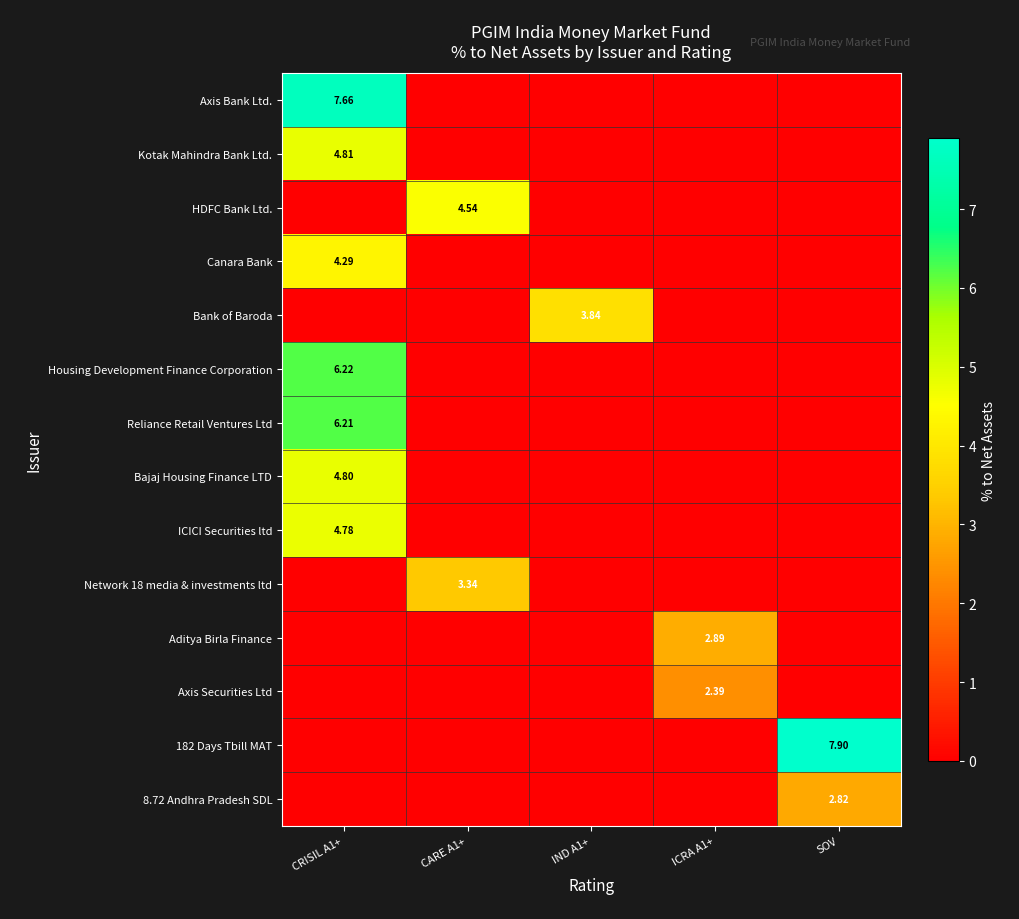

What is the spread (max minus min) of values at CARE A1+?

4.5